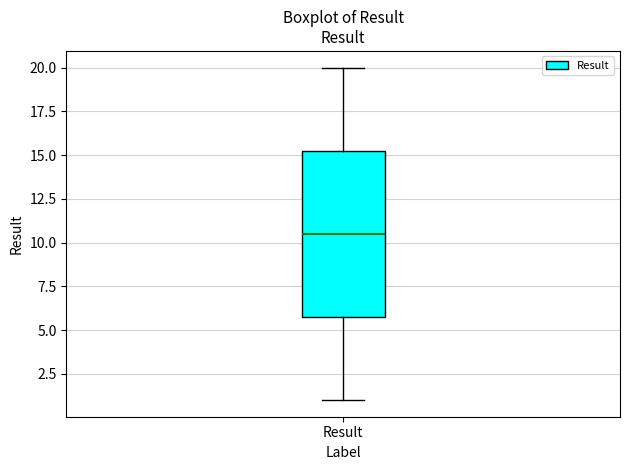

Read this box plot against the y-axis: the position of the median line, the range covered by the box, and the ends of both whiskers. The values are not printed on the chart, so give them approximately, as read against the axis.

median 10.5, box 6.0 to 15.5, whiskers 1.0 to 20.0